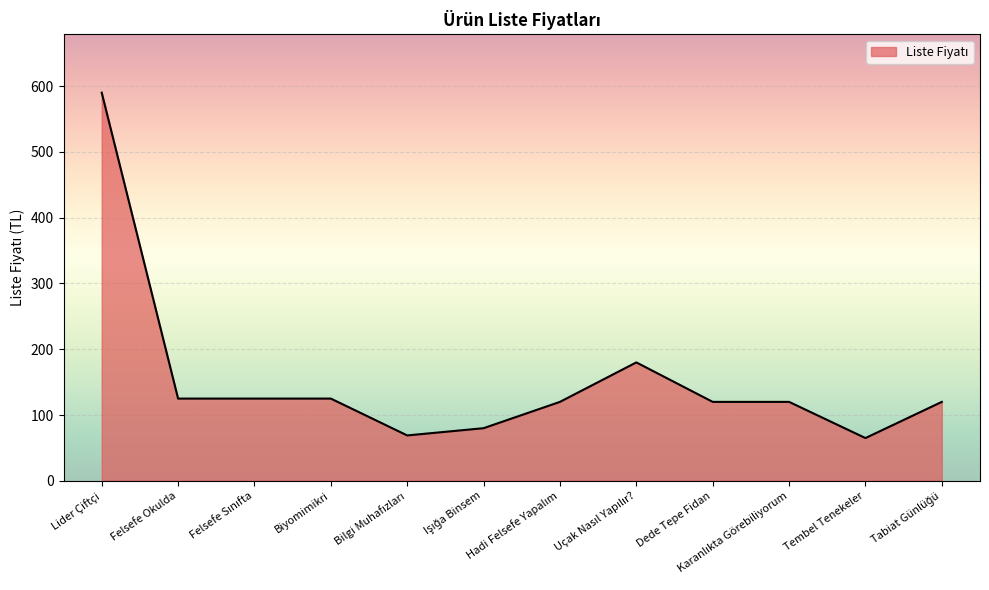

What is the difference between the maximum and minimum values?

525